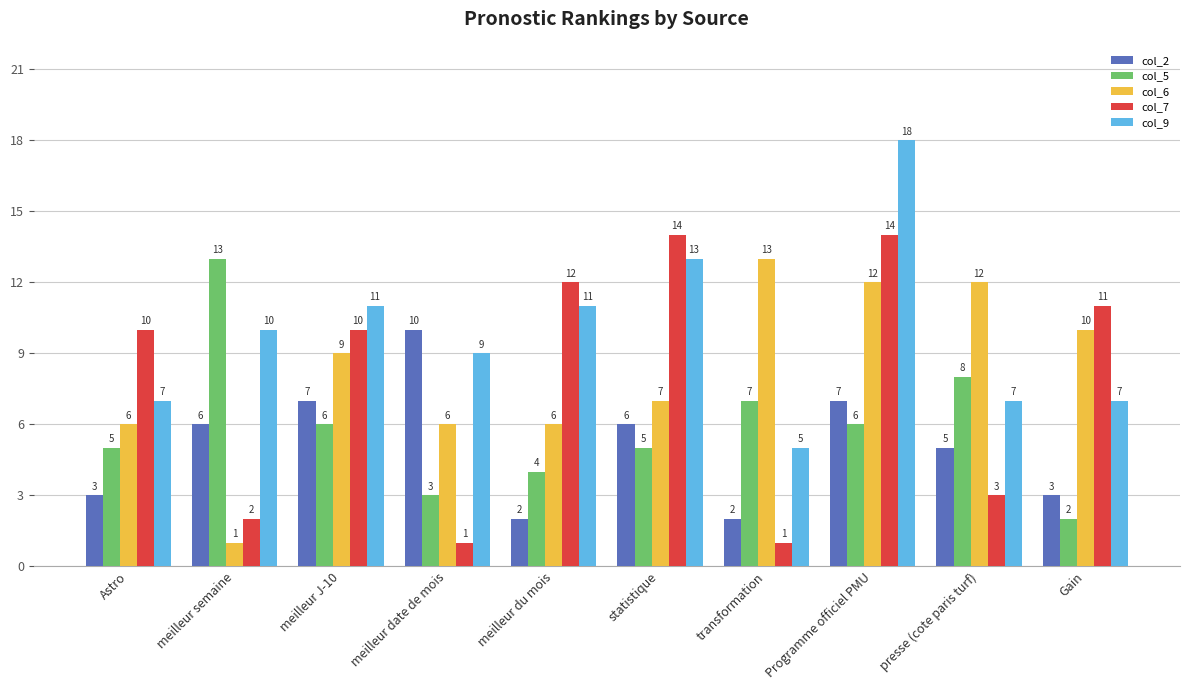

Which series has the widest spread of values?

col_7